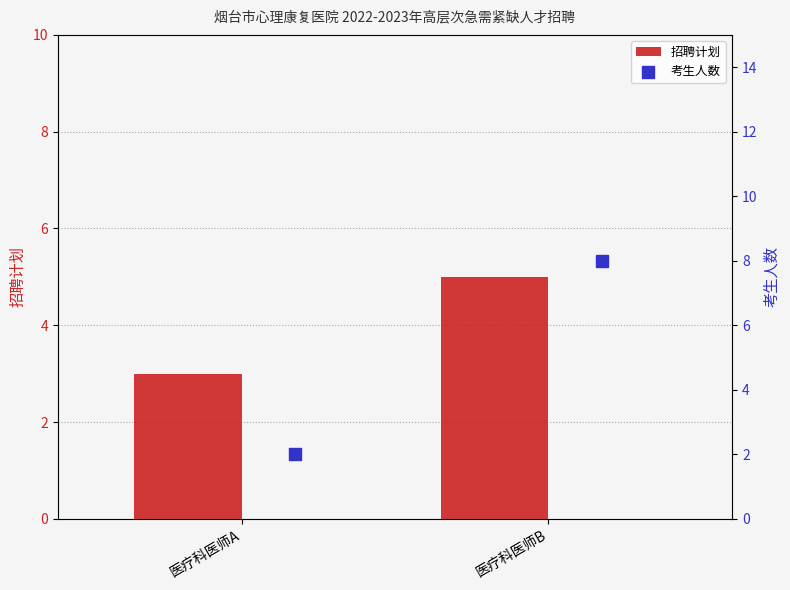

At how many categories does at least one series exceed 6?

1